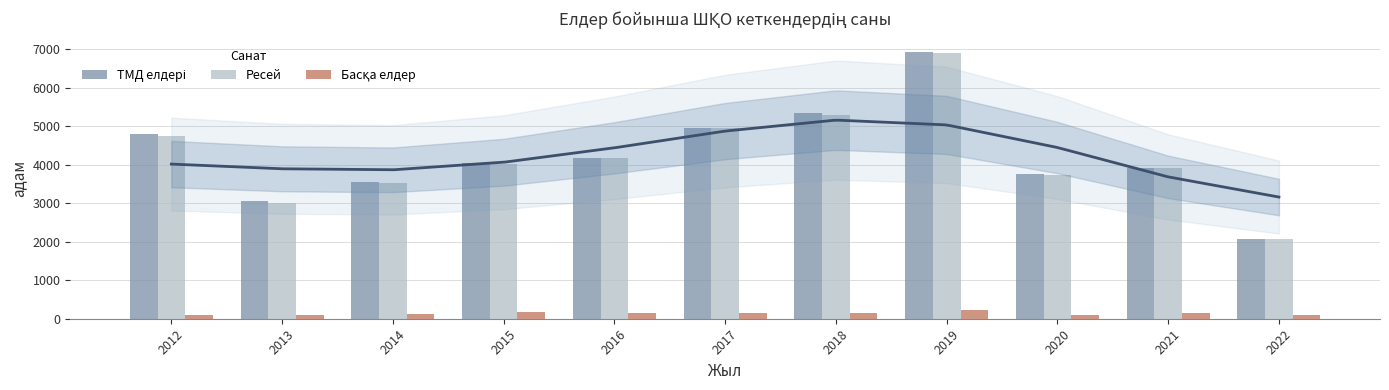

How many bars are there in total?

33